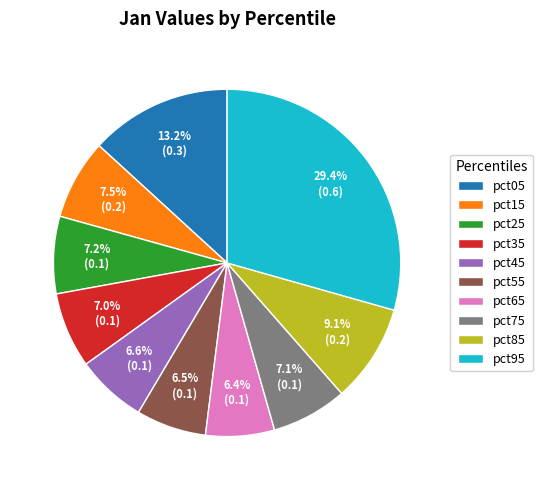

To the nearest percent, what is the difference between the largest and smallest slice percentages?

23%